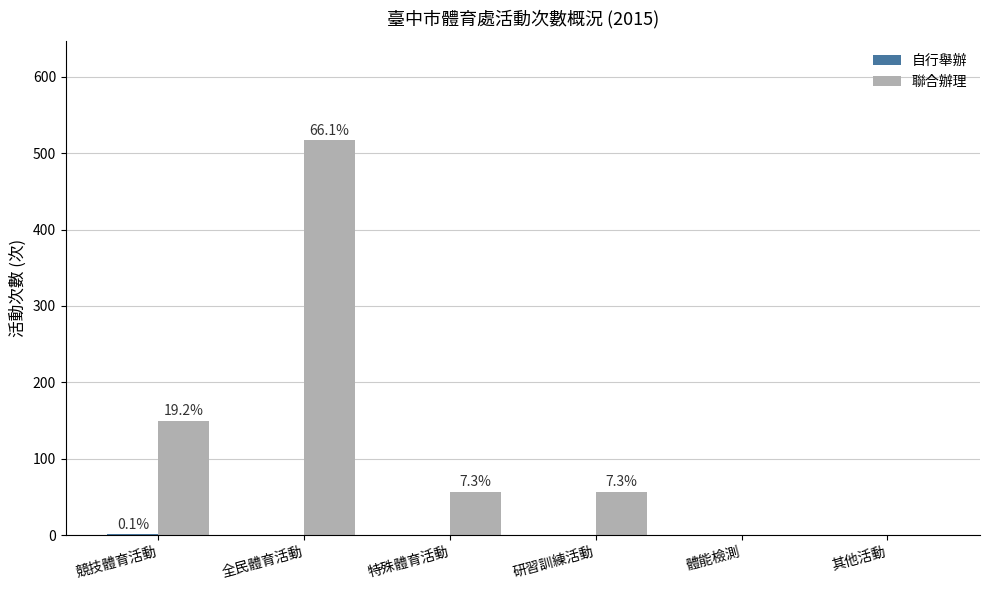

What is the maximum value shown in the chart?

517